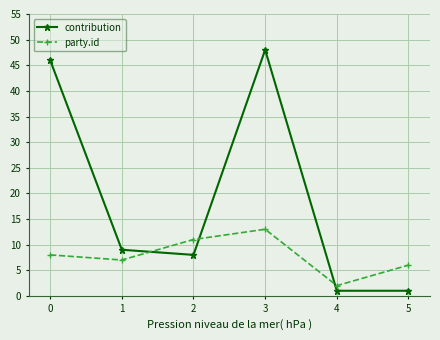

Between 0 and 2, which series saw the biggest shift?

contribution